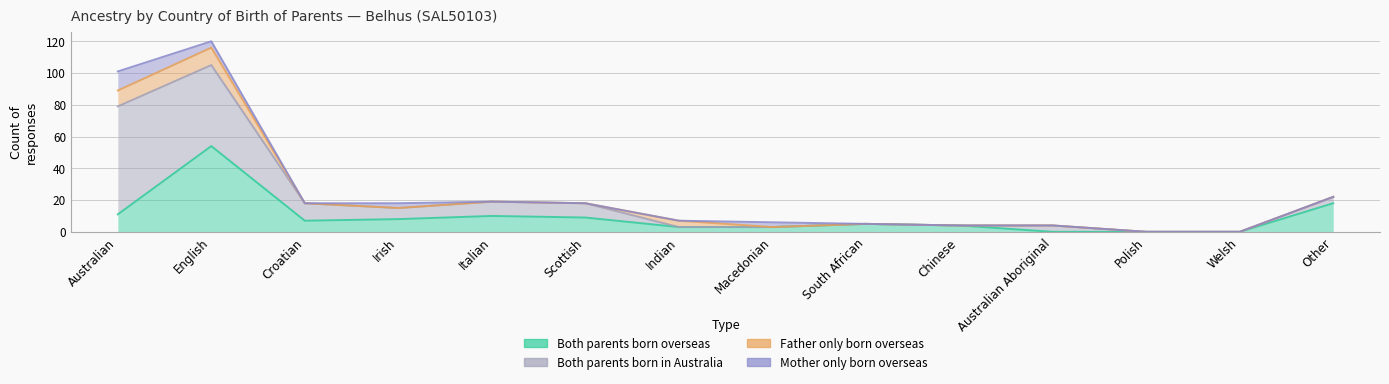

Where is Father only born overseas nearest to the value 5?

Indian